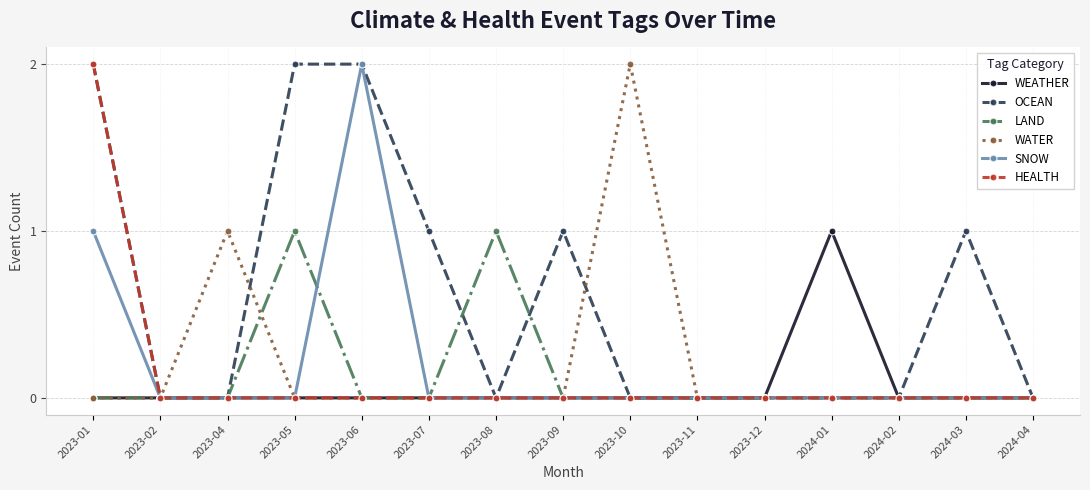

True or false: WEATHER has more than 0 interior local peaks.

True